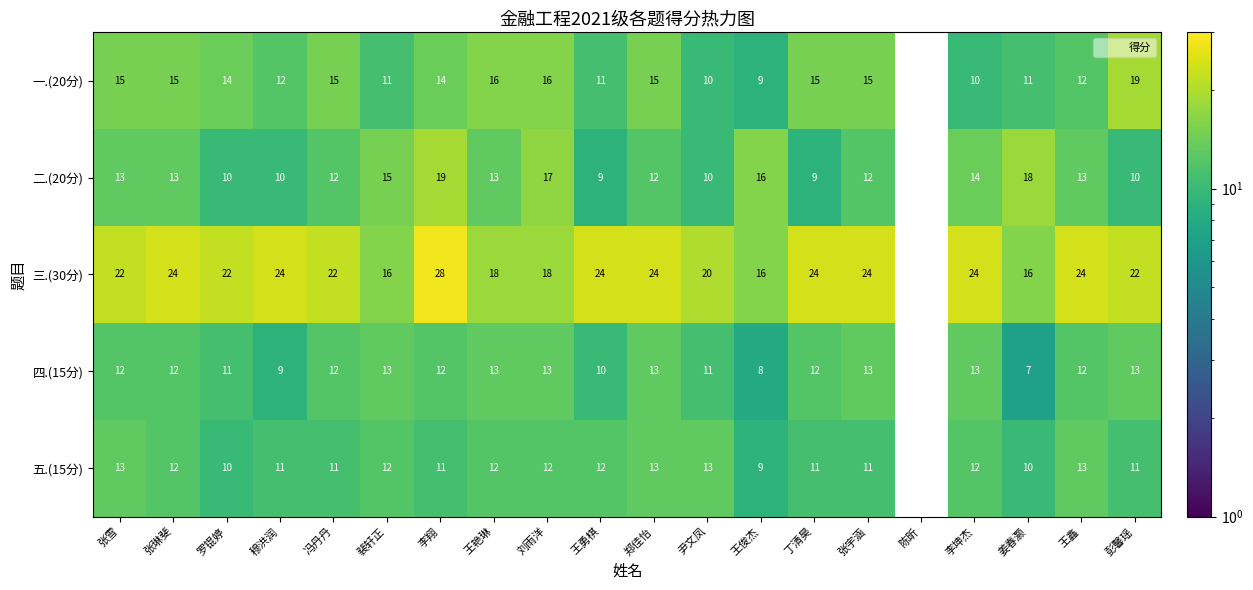

Count the 一.(20分) values in the range 11 to 15.

13